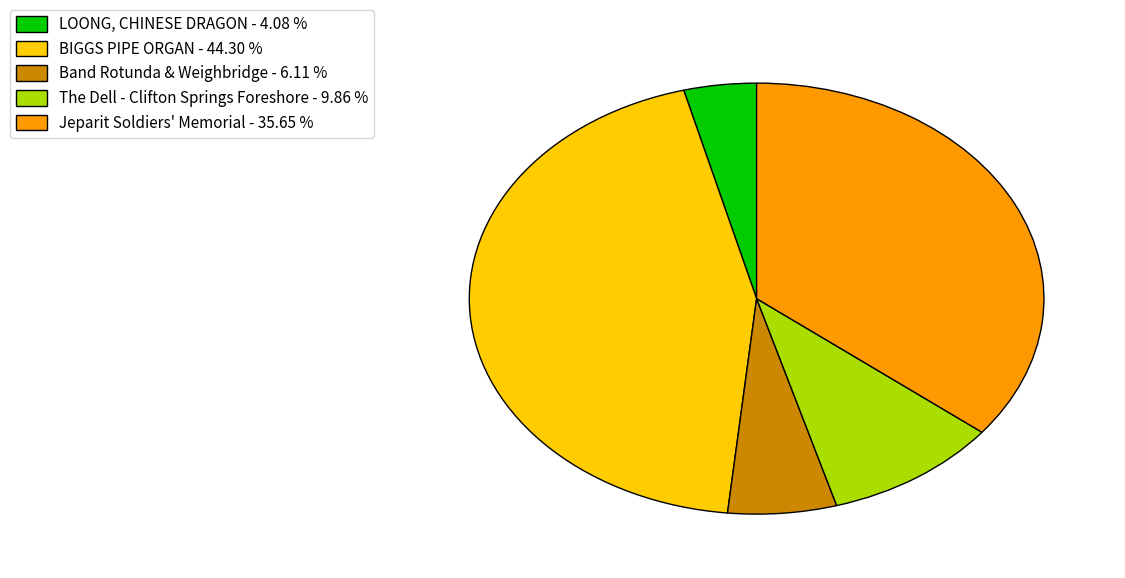

Combined, do BIGGS PIPE ORGAN - 44.30 % and Jeparit Soldiers' Memorial - 35.65 % account for over 50%?

Yes